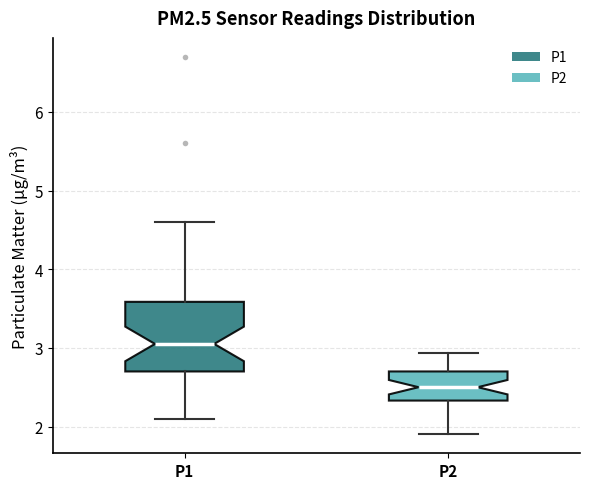

Reading left to right, read every box against the y-axis: the position of its median line, the range the box covers, and the ends of its whiskers. The values are not printed on the chart, so give them approximately, as read against the axis.

P1: median 3.1, box 2.7 to 3.6, whiskers 2.1 to 4.6
P2: median 2.5, box 2.3 to 2.7, whiskers 1.9 to 2.9